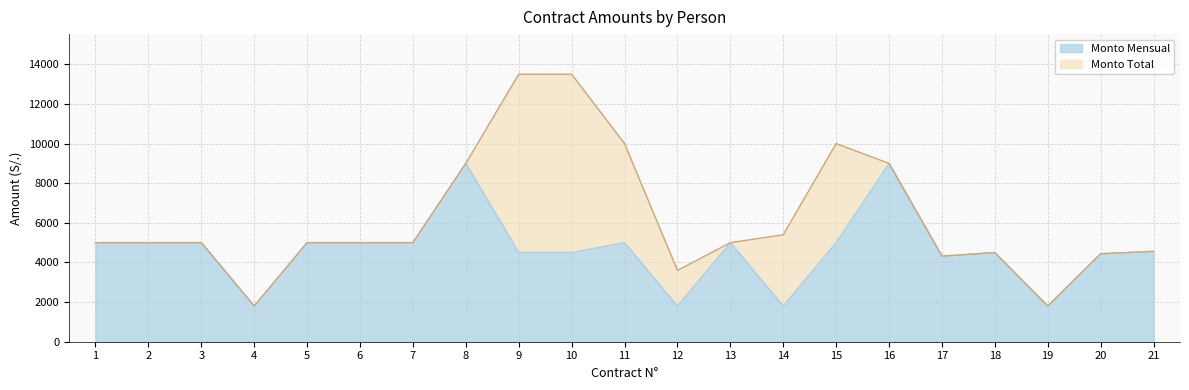

True or false: Monto Mensual and Monto Total cross at least once.

False